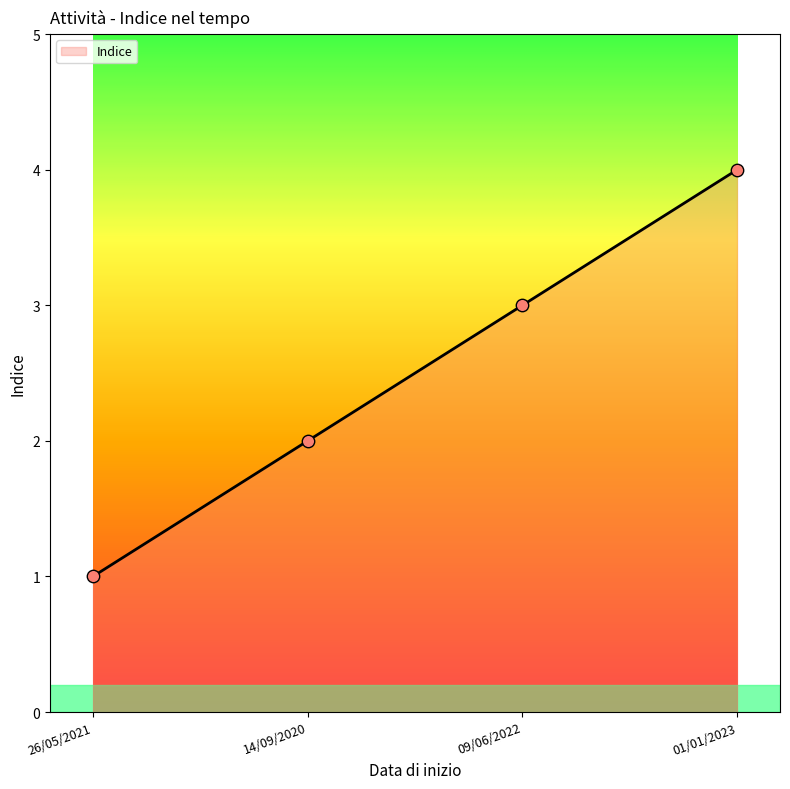

Between 09/06/2022 and 26/05/2021, which is larger?

09/06/2022